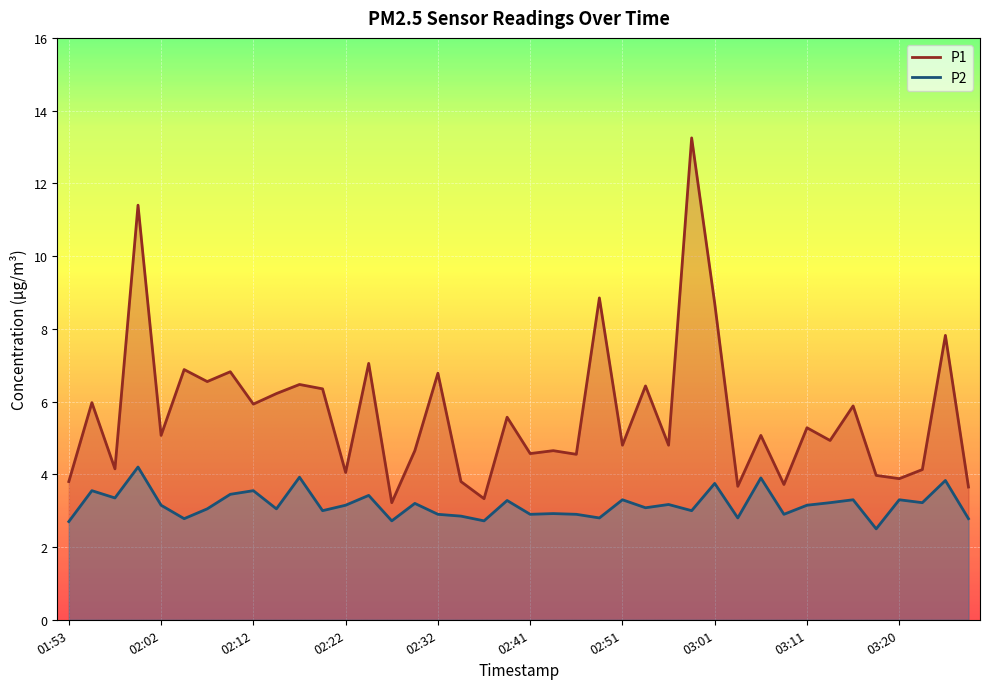

Reading left to right, what are all the values shown in this chart?

P1: 01:53=3.8	01:55=6.0	01:58=4.2	02:00=11.4	02:02=5.1	02:05=6.9	02:07=6.5	02:10=6.8	02:12=5.9	02:15=6.2	02:17=6.5	02:19=6.3	02:22=4.0	02:24=7.0	02:27=3.2	02:29=4.7	02:32=6.8	02:34=3.8	02:37=3.3	02:39=5.6	02:41=4.6	02:44=4.7	02:46=4.5	02:49=8.8	02:51=4.8	02:54=6.4	02:56=4.8	02:58=13.2	03:01=8.7	03:03=3.7	03:06=5.1	03:08=3.7	03:11=5.3	03:13=4.9	03:15=5.9	03:18=4.0	03:20=3.9	03:23=4.1	03:25=7.8	03:28=3.6
P2: 01:53=2.7	01:55=3.5	01:58=3.4	02:00=4.2	02:02=3.1	02:05=2.8	02:07=3.0	02:10=3.5	02:12=3.5	02:15=3.0	02:17=3.9	02:19=3.0	02:22=3.1	02:24=3.4	02:27=2.7	02:29=3.2	02:32=2.9	02:34=2.9	02:37=2.7	02:39=3.3	02:41=2.9	02:44=2.9	02:46=2.9	02:49=2.8	02:51=3.3	02:54=3.1	02:56=3.2	02:58=3.0	03:01=3.8	03:03=2.8	03:06=3.9	03:08=2.9	03:11=3.1	03:13=3.2	03:15=3.3	03:18=2.5	03:20=3.3	03:23=3.2	03:25=3.8	03:28=2.8